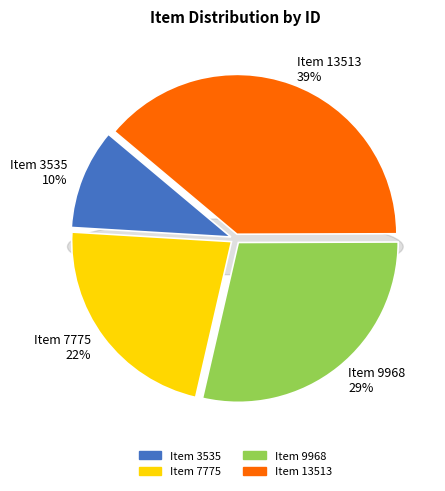

Which slice is the largest?

Item 13513